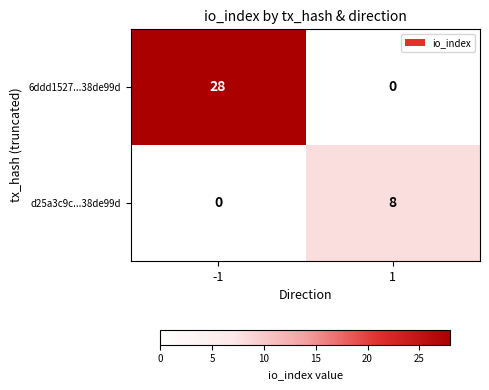

At 1, list the series in order from largest to smallest.

d25a3c9c...38de99d, 6ddd1527...38de99d